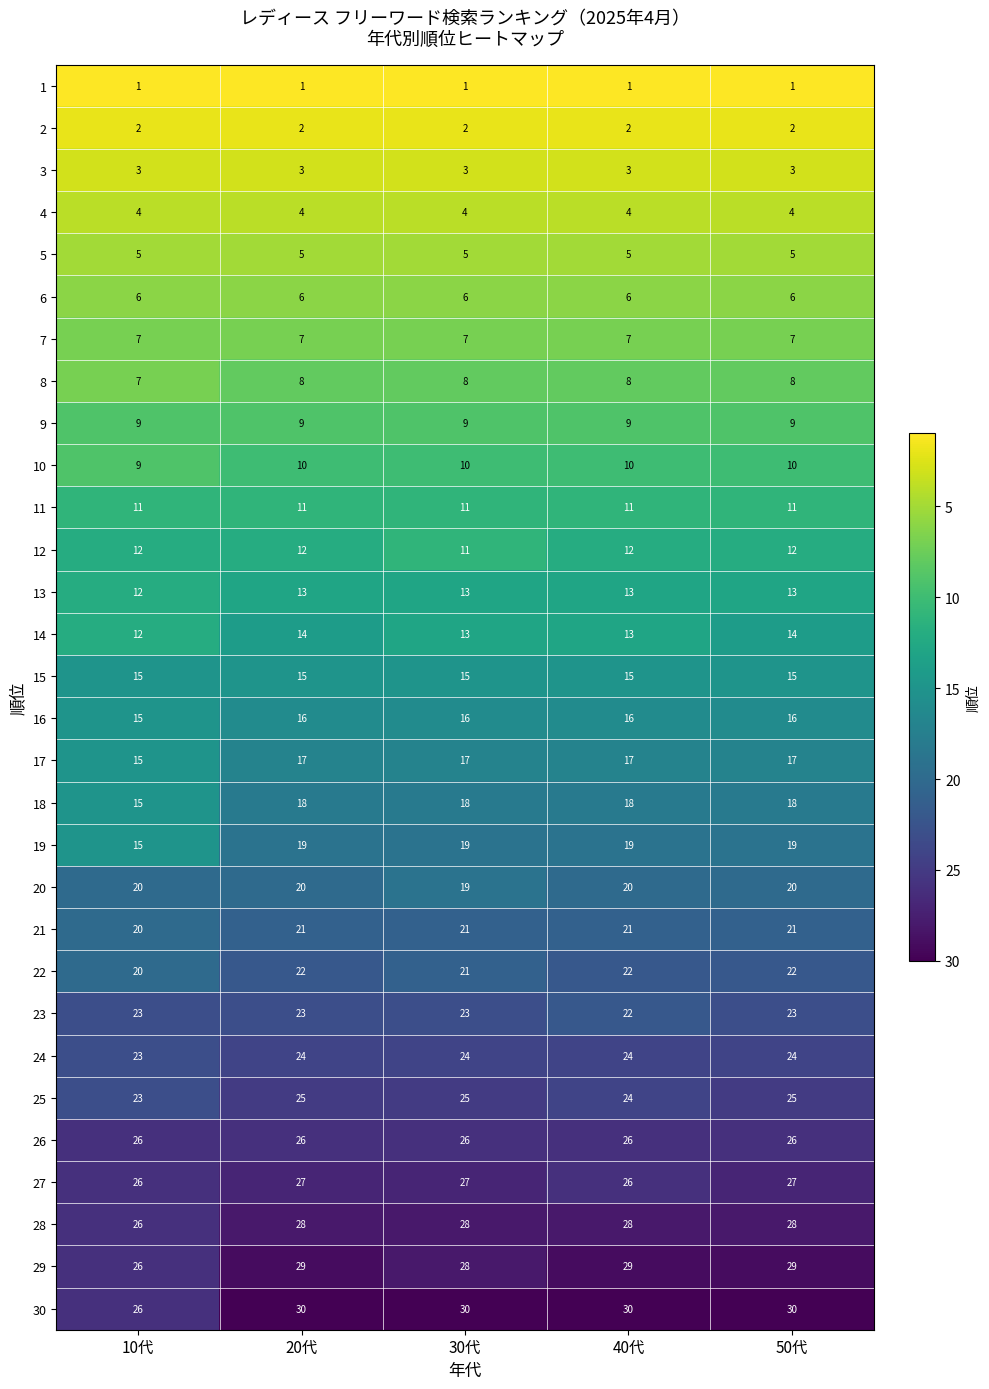

Rank the series at 50代 from lowest to highest value.

1, 2, 3, 4, 5, 6, 7, 8, 9, 10, 11, 12, 13, 14, 15, 16, 17, 18, 19, 20, 21, 22, 23, 24, 25, 26, 27, 28, 29, 30